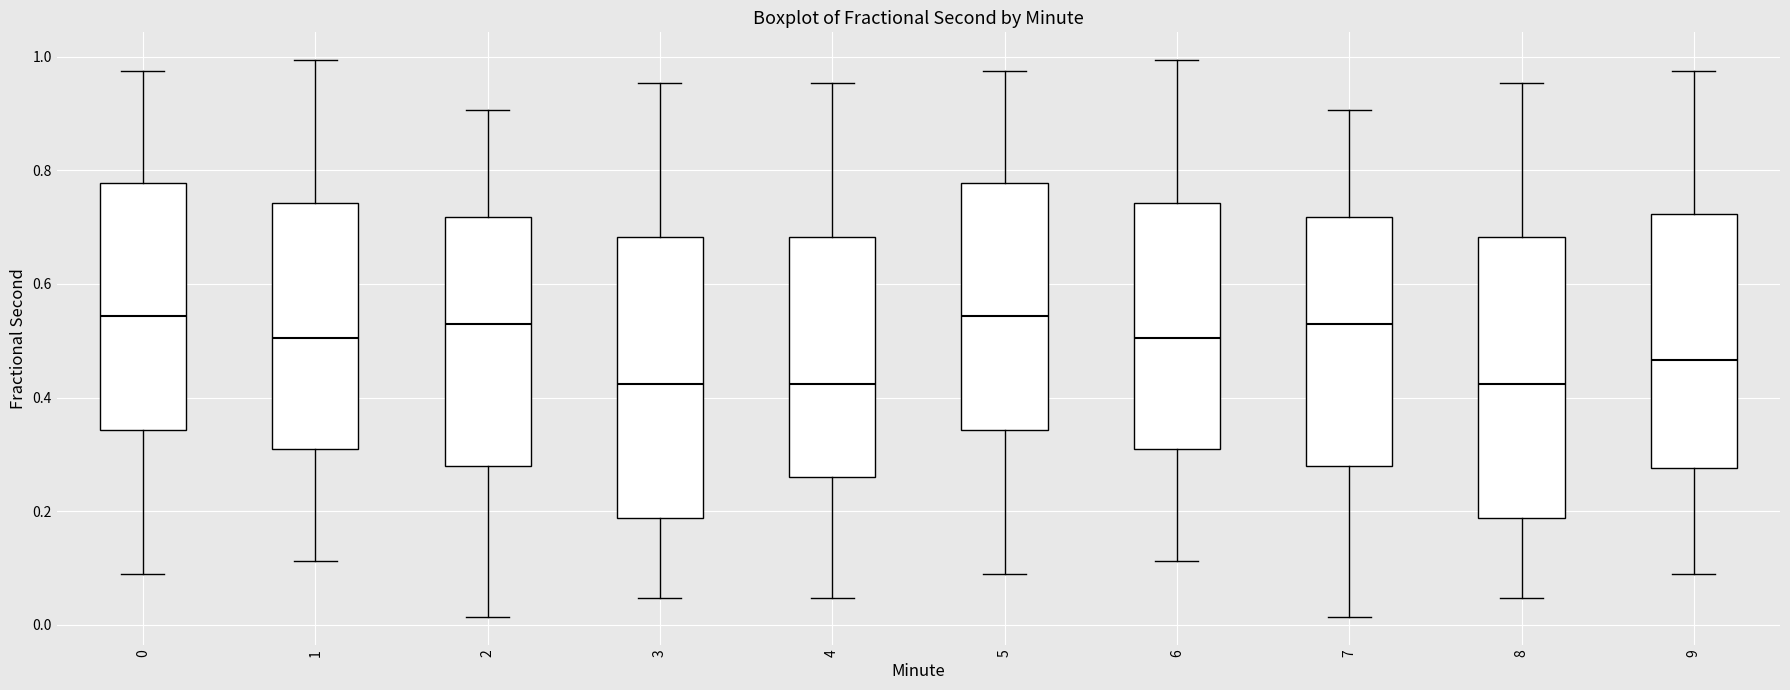

Reading left to right, transcribe this box plot: for each box, give where its median line is, the range the box spans, and where its two whiskers end, as read against the y-axis. The values are not printed on the chart, so give them approximately, as read against the axis.

0: median 0.54, box 0.34 to 0.78, whiskers 0.10 to 0.98
1: median 0.50, box 0.30 to 0.74, whiskers 0.12 to 1.00
2: median 0.52, box 0.28 to 0.72, whiskers 0.02 to 0.90
3: median 0.42, box 0.18 to 0.68, whiskers 0.04 to 0.96
4: median 0.42, box 0.26 to 0.68, whiskers 0.04 to 0.96
5: median 0.54, box 0.34 to 0.78, whiskers 0.10 to 0.98
6: median 0.50, box 0.30 to 0.74, whiskers 0.12 to 1.00
7: median 0.52, box 0.28 to 0.72, whiskers 0.02 to 0.90
8: median 0.42, box 0.18 to 0.68, whiskers 0.04 to 0.96
9: median 0.46, box 0.28 to 0.72, whiskers 0.10 to 0.98